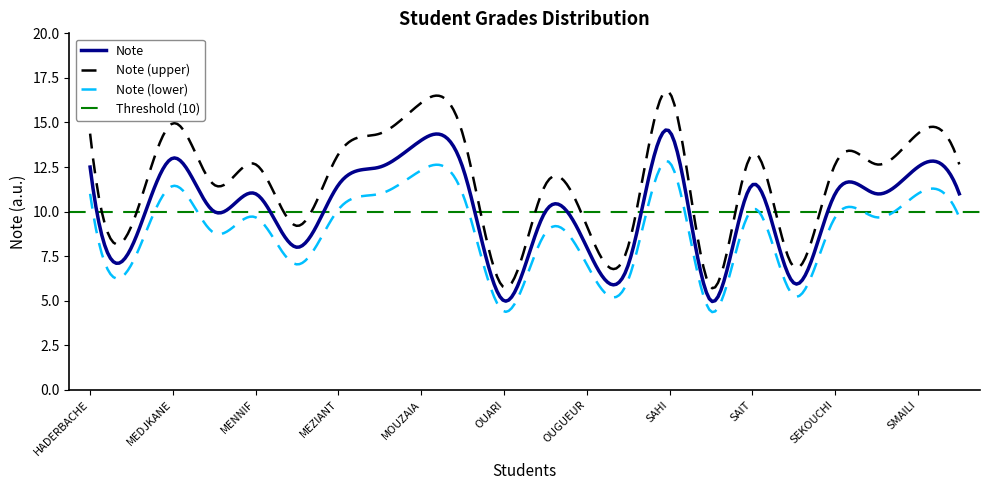

What is the average value?

10.2